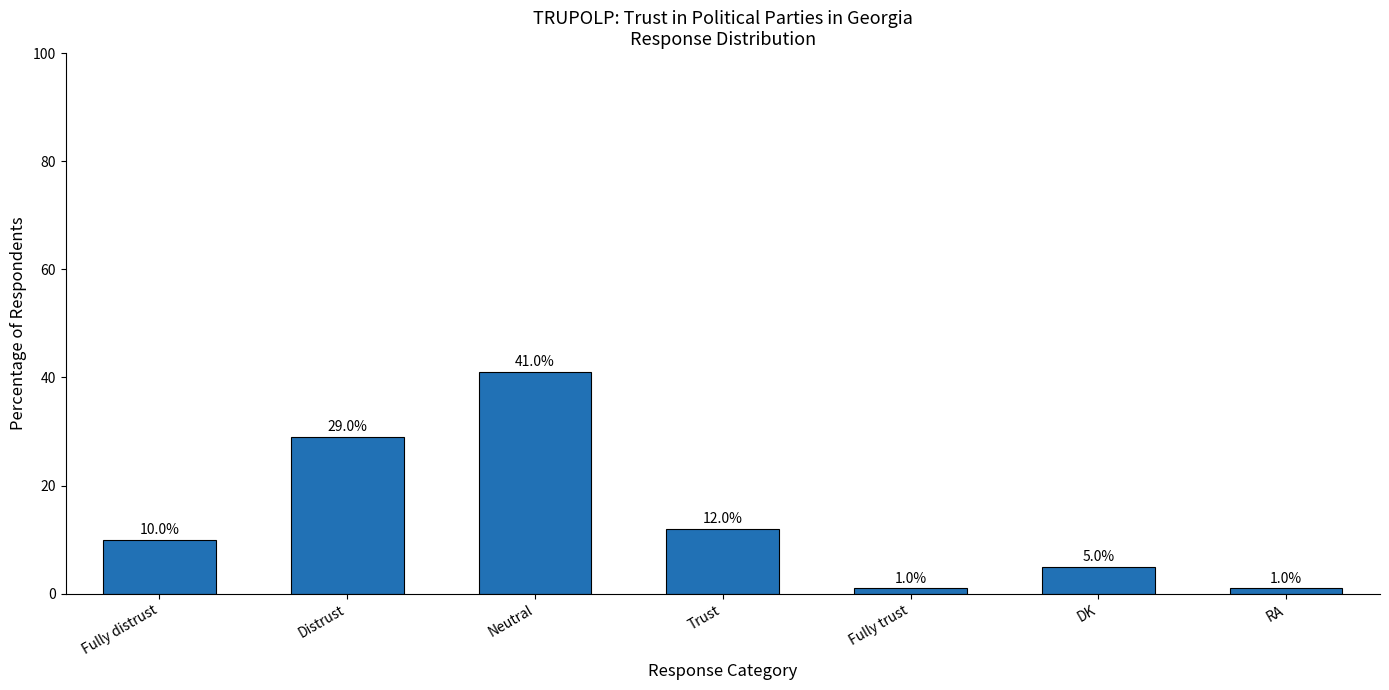

The value at Fully distrust is 7. True or false?

False